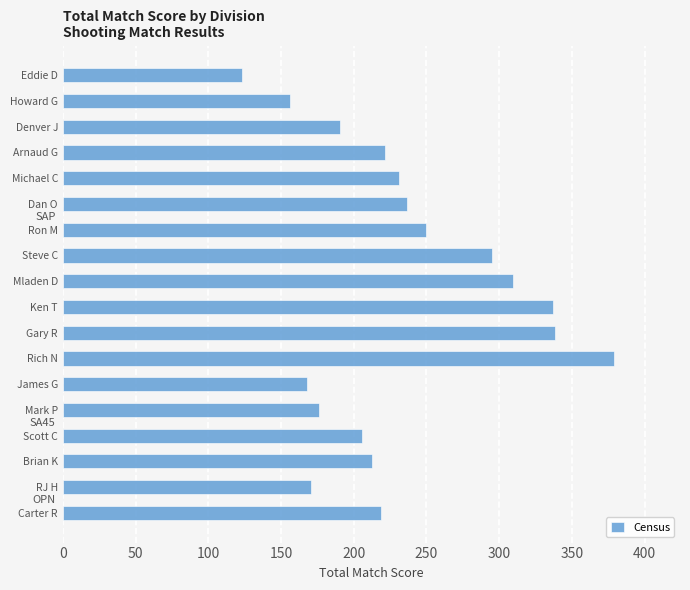

Is it true that the value at James G is 35.9?

False